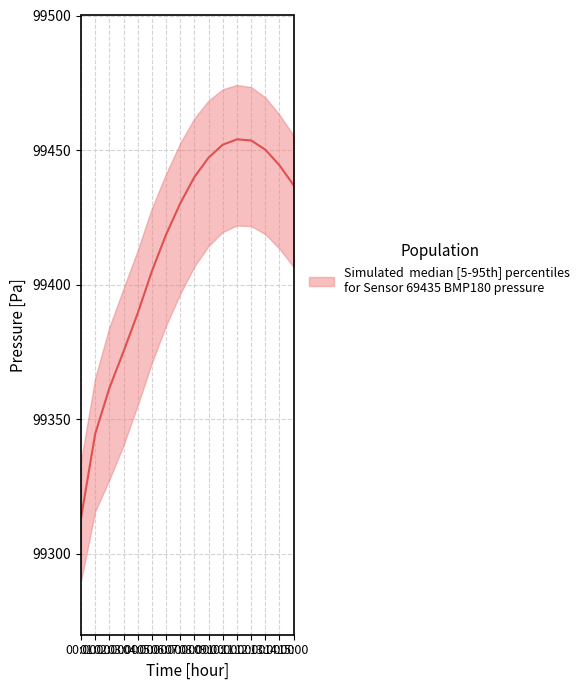

At which label is pressure_median closest to 99383?

04:00